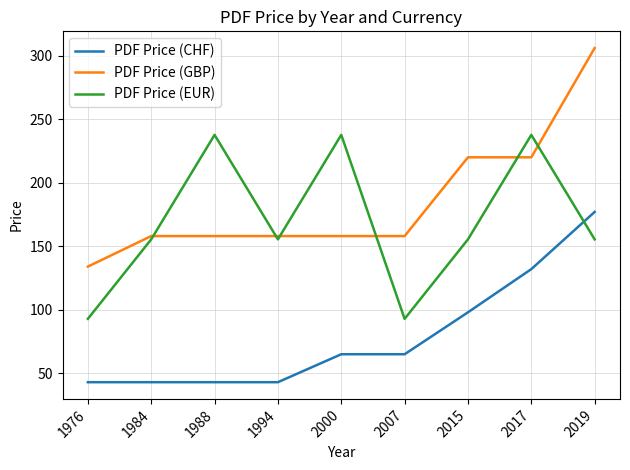

At which category does the chart reach its peak across all series?

2019